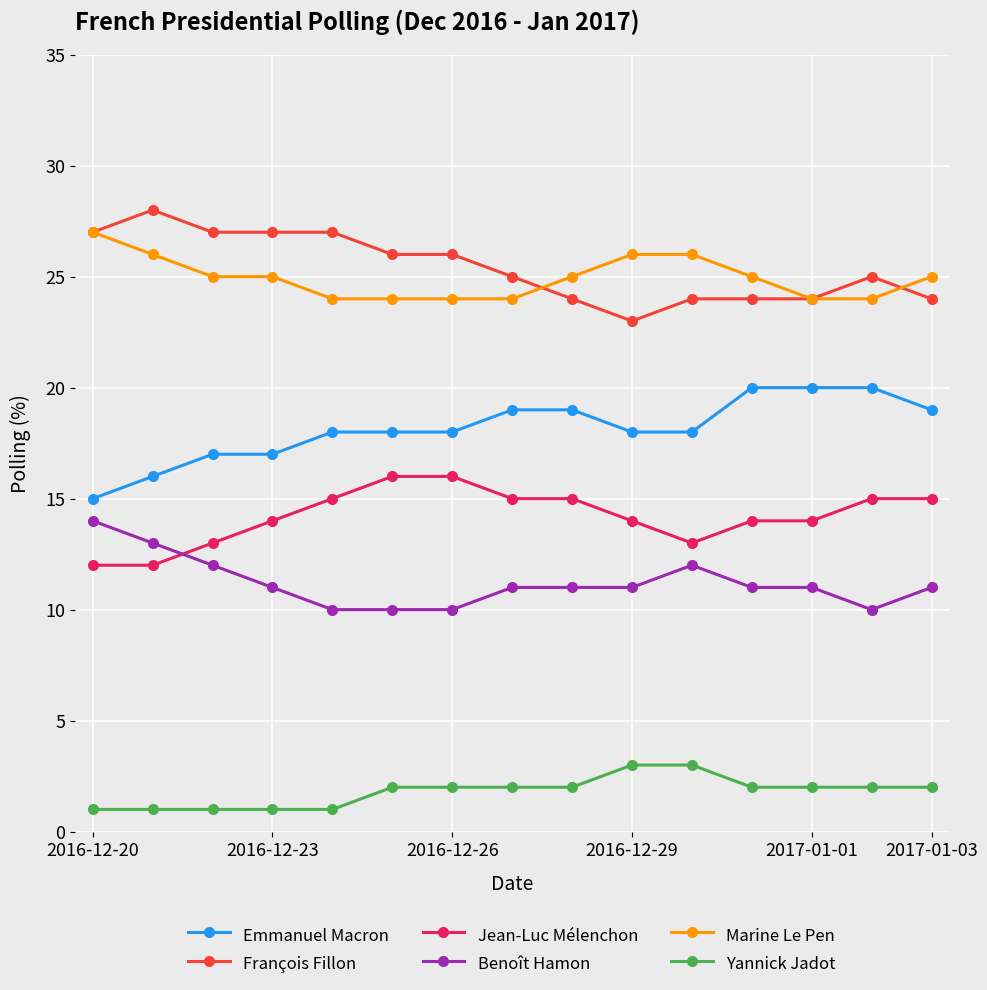

Rank the series by their maximum value, from highest to lowest.

François Fillon, Marine Le Pen, Emmanuel Macron, Jean-Luc Mélenchon, Benoît Hamon, Yannick Jadot